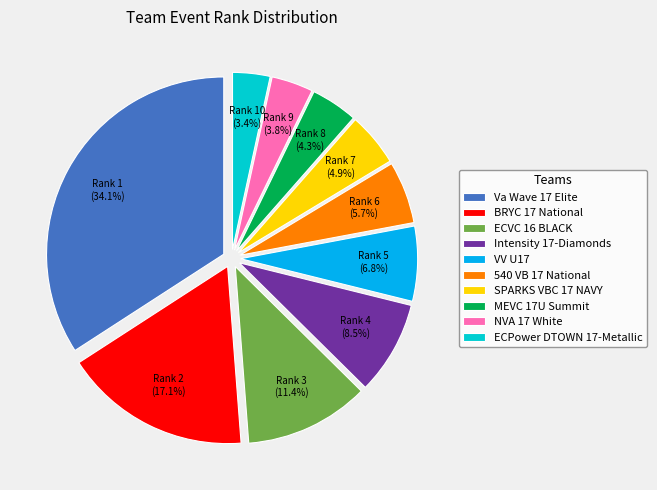

Does SPARKS VBC 17 NAVY represent more than half of the total?

No